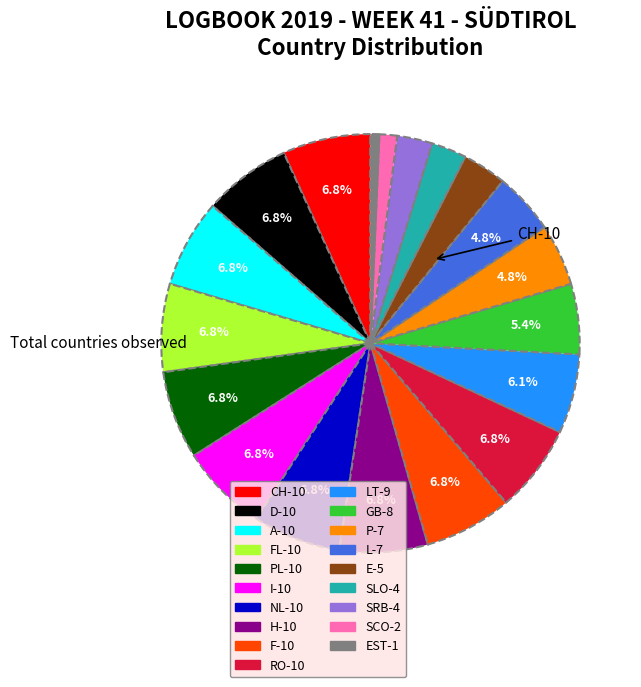

Is there any slice that represents more than half of the pie?

No